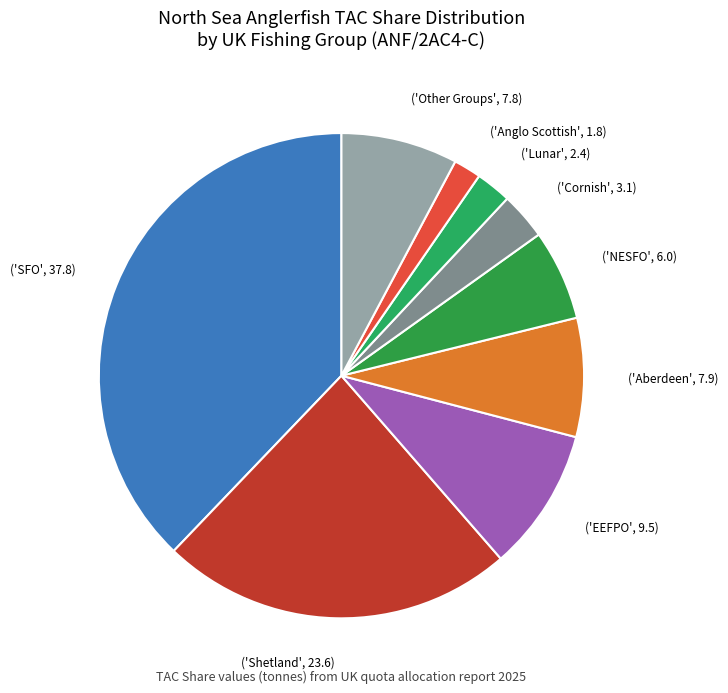

Approximately how many times larger is the value at ('Cornish', 3.1) compared to ('EEFPO', 9.5)?

0.3